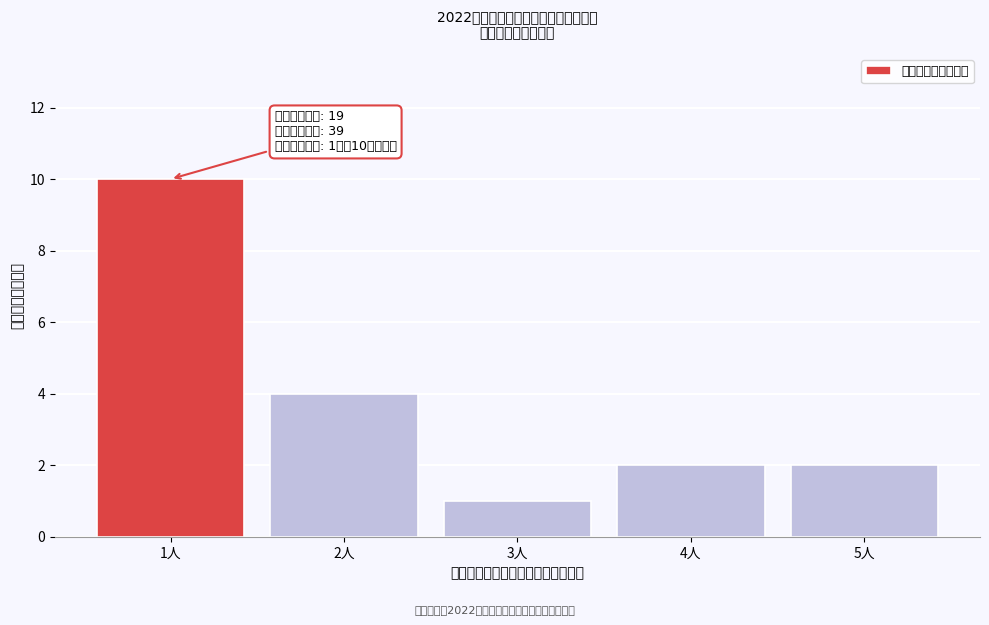

Reading left to right, what are all the values shown in this chart?

10	4	1	2	2